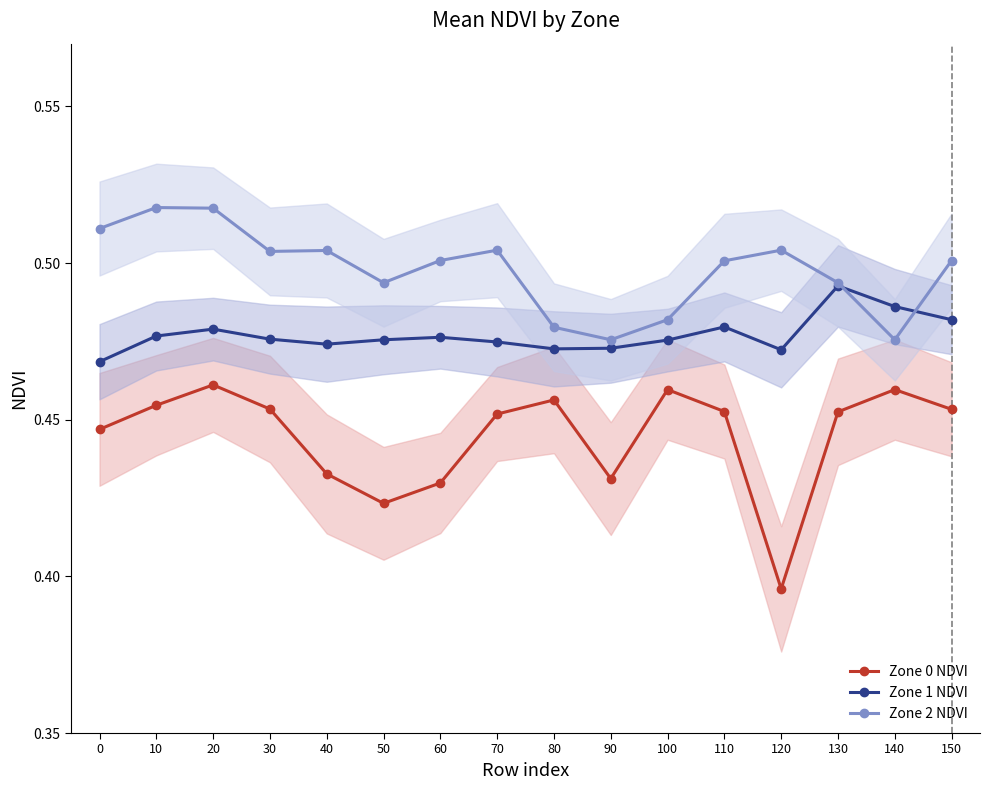

True or false: Zone 1 NDVI and Zone 0 NDVI cross at least once.

False